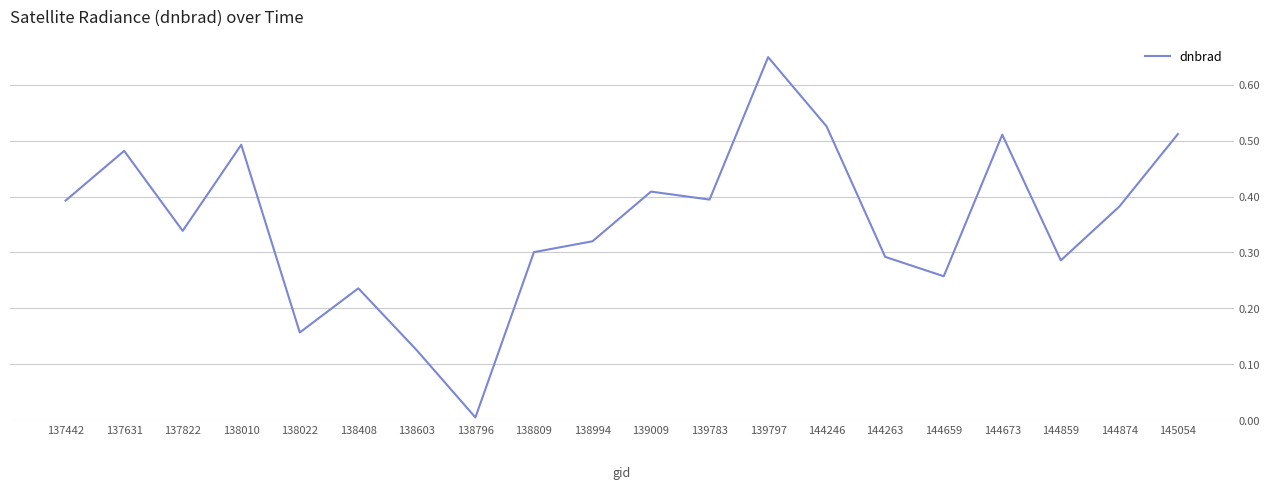

Which label corresponds to the largest value in the chart?

139797